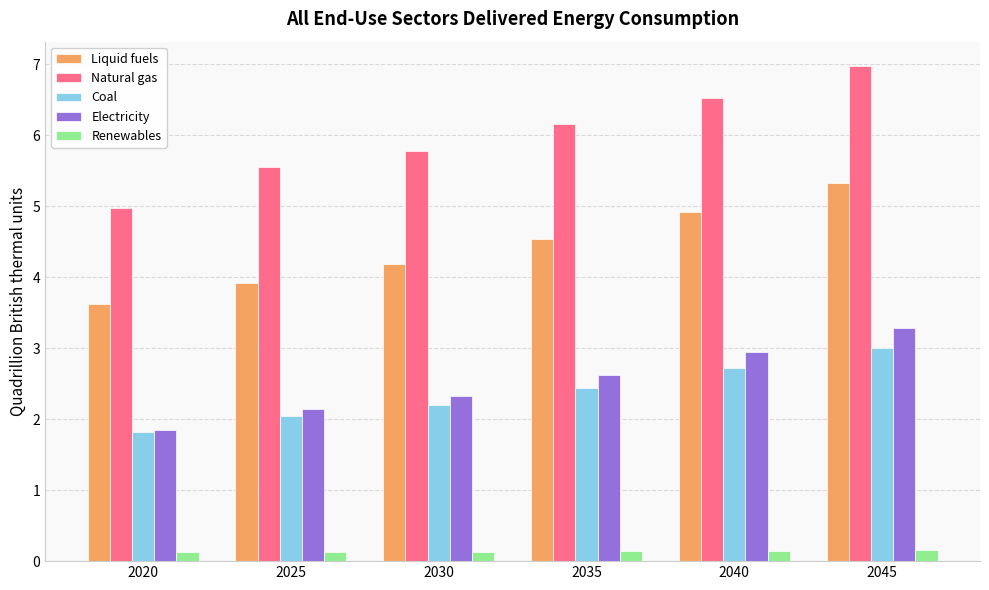

The Electricity series shows 2.3 at 2030. True or false?

True